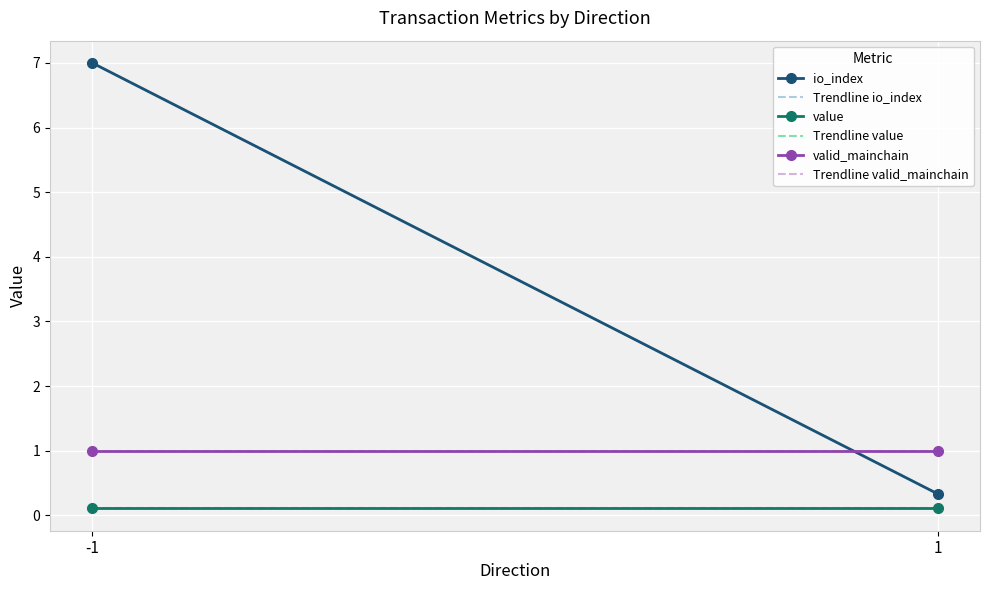

List the series in order of their peak value, highest first.

io_index, valid_mainchain, value